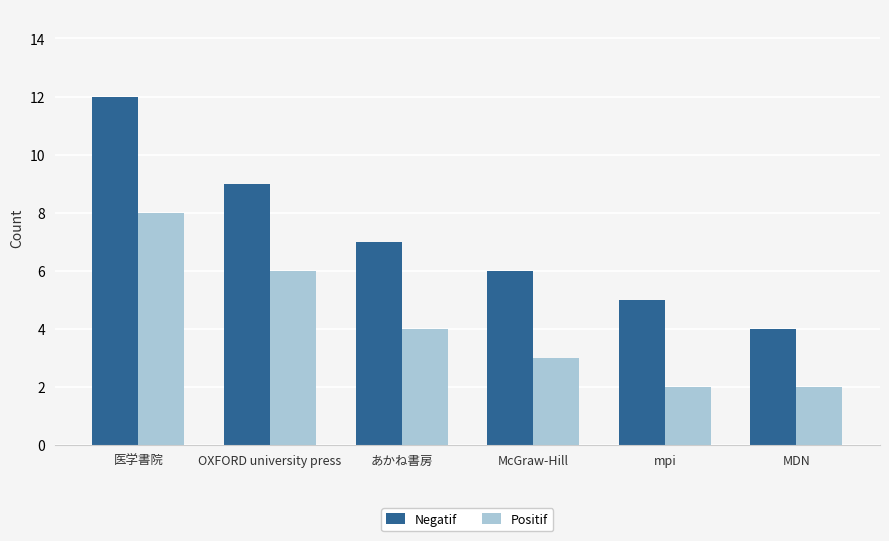

What is the difference between the maximum and minimum values in the Positif series?

6